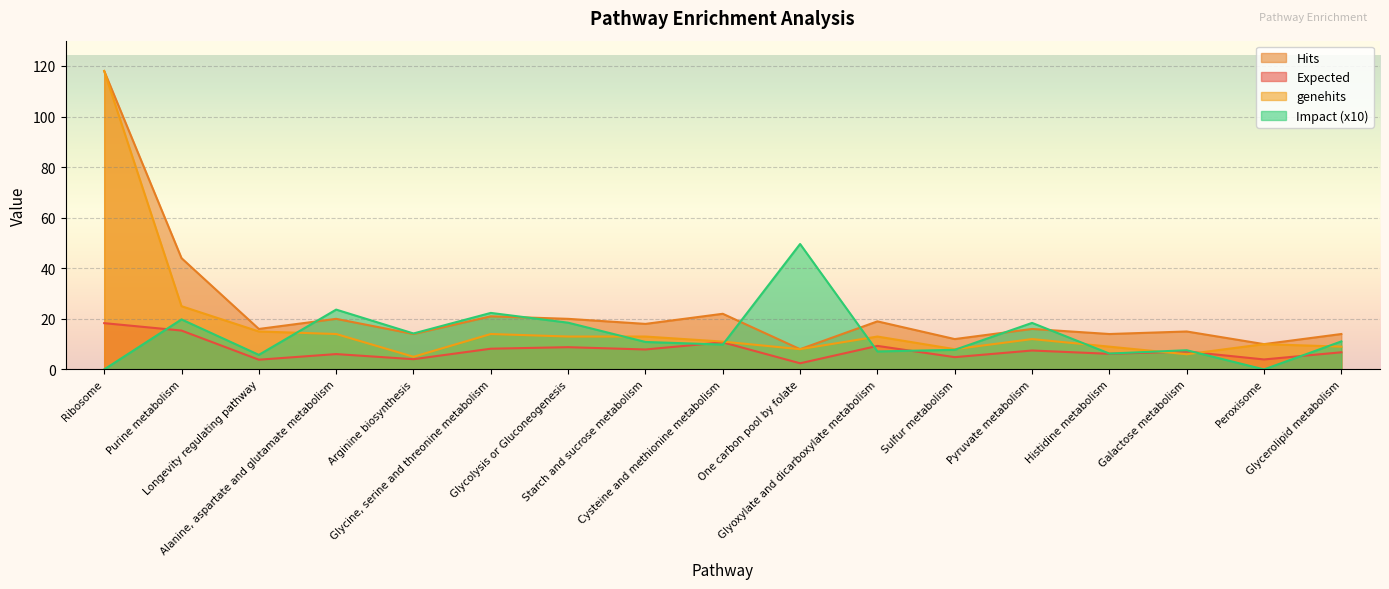

What are all the series names shown in the legend?

Hits, Expected, genehits, Impact (x10)